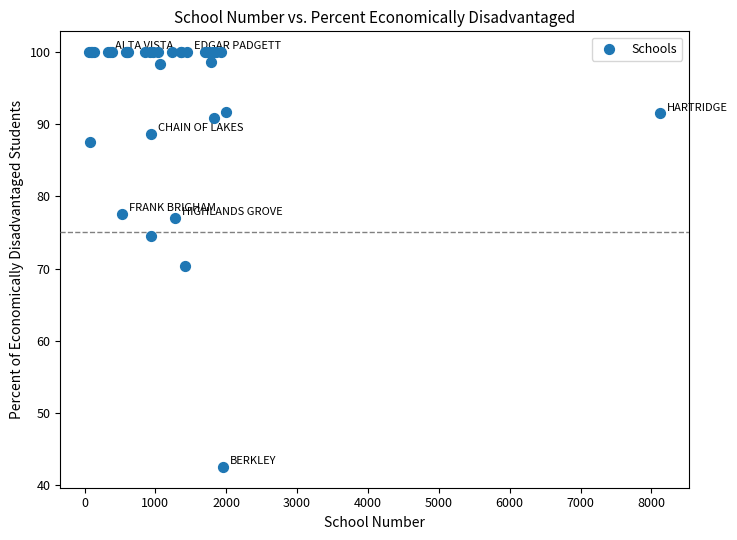

What Y value in the scatter plot is closest to 71?

70.3